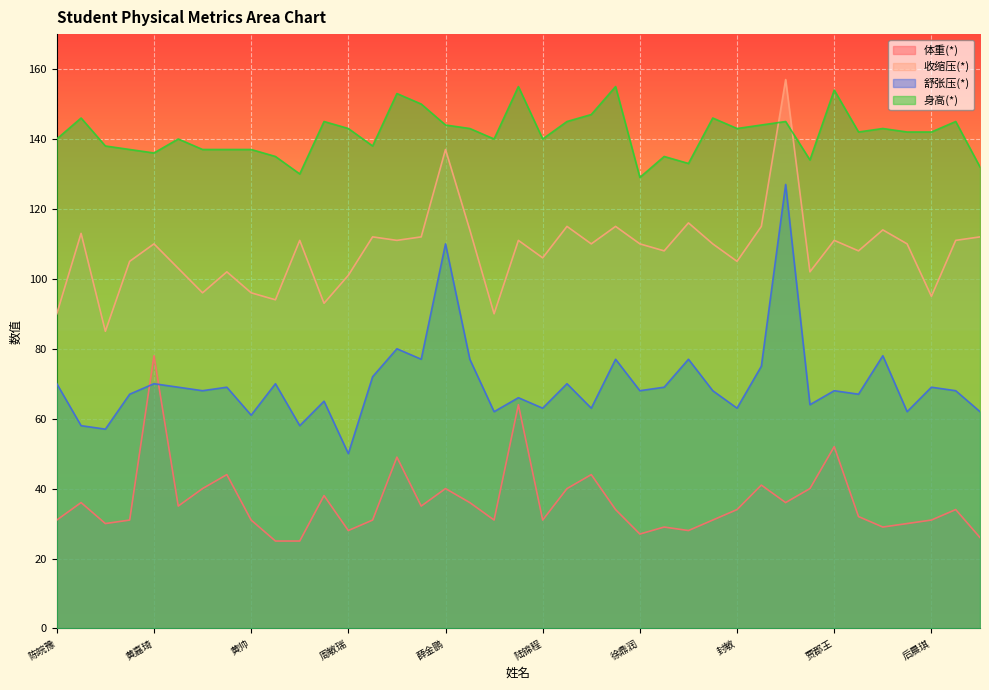

The value of 身高(*) at 李洋 is 41. True or false?

False